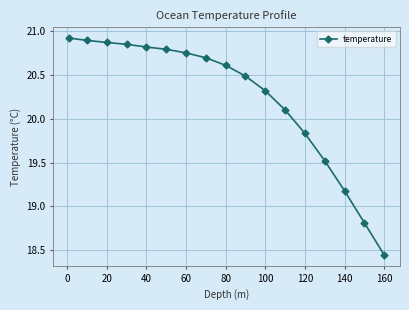

Is this an area chart (filled region under the line)?

No